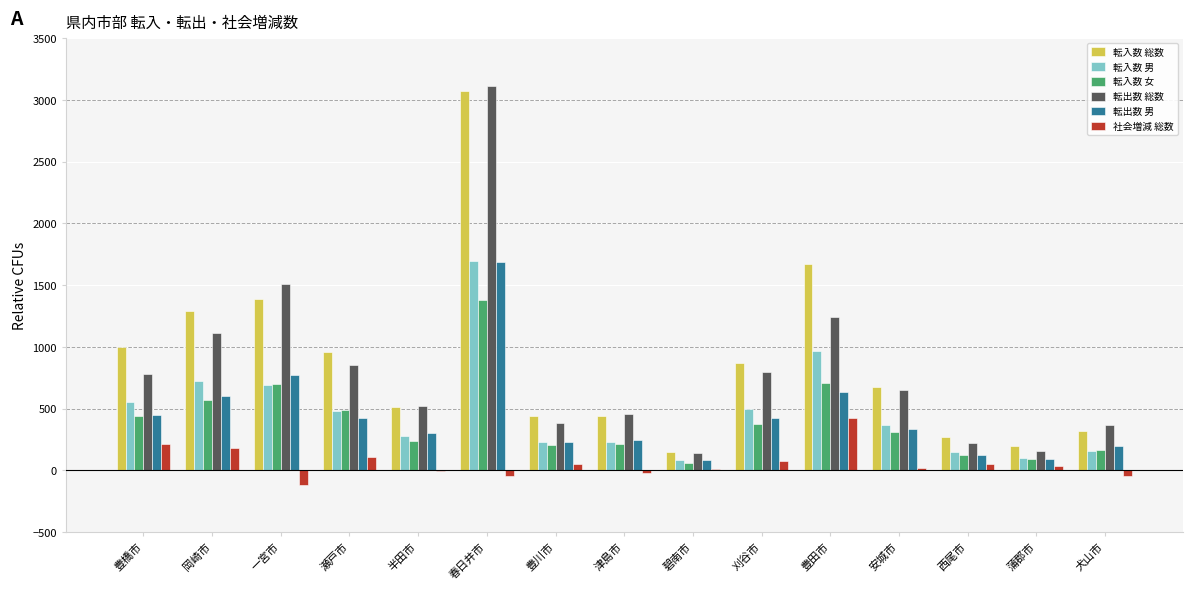

The value of 転入数 男 at 安城市 is 529. True or false?

False